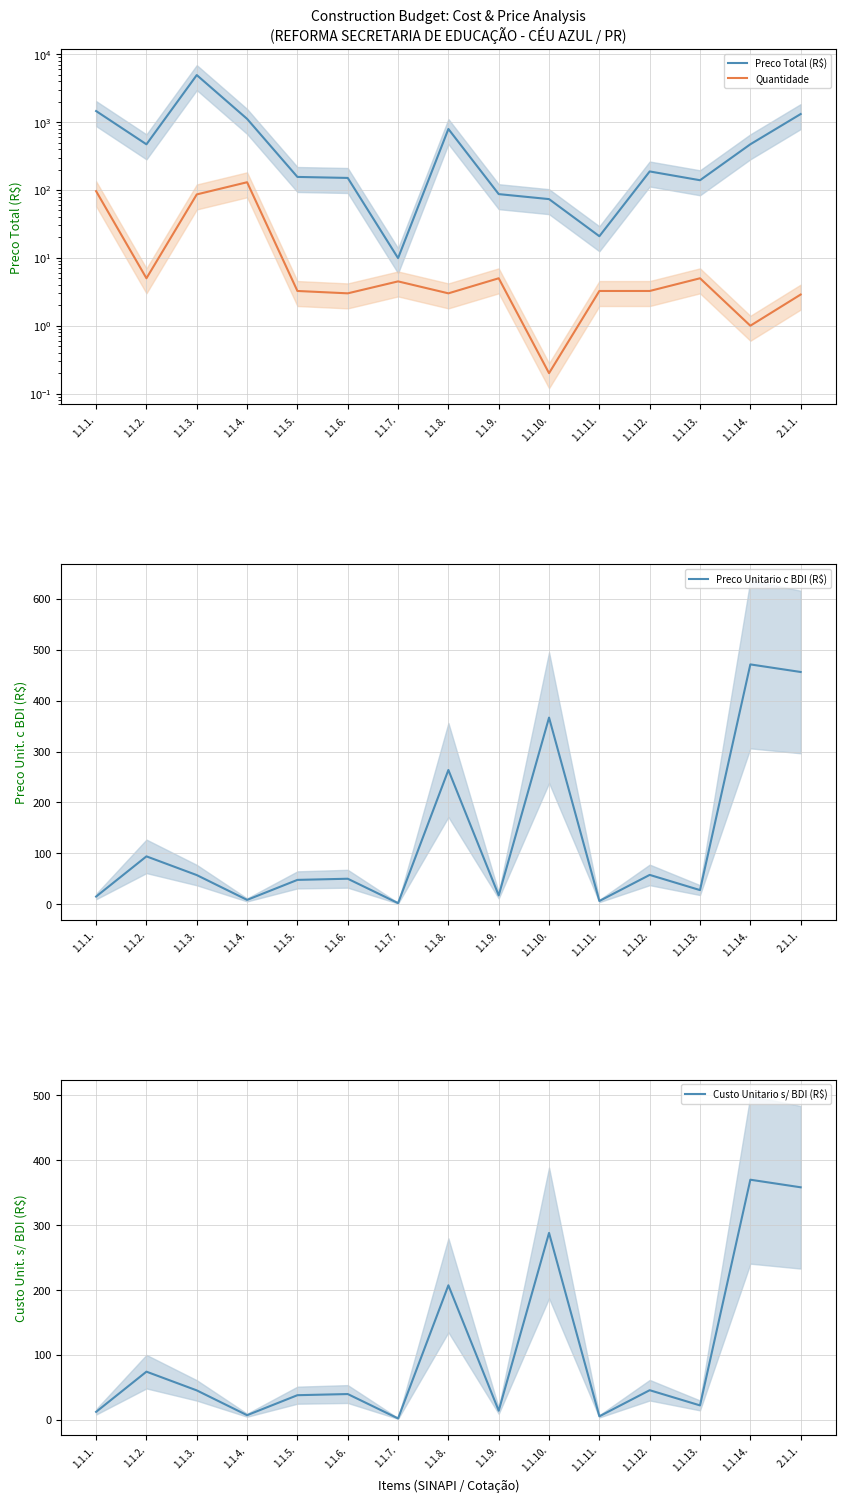

Which category has the lowest value in the Preco Total (R$) series?

1.1.7.